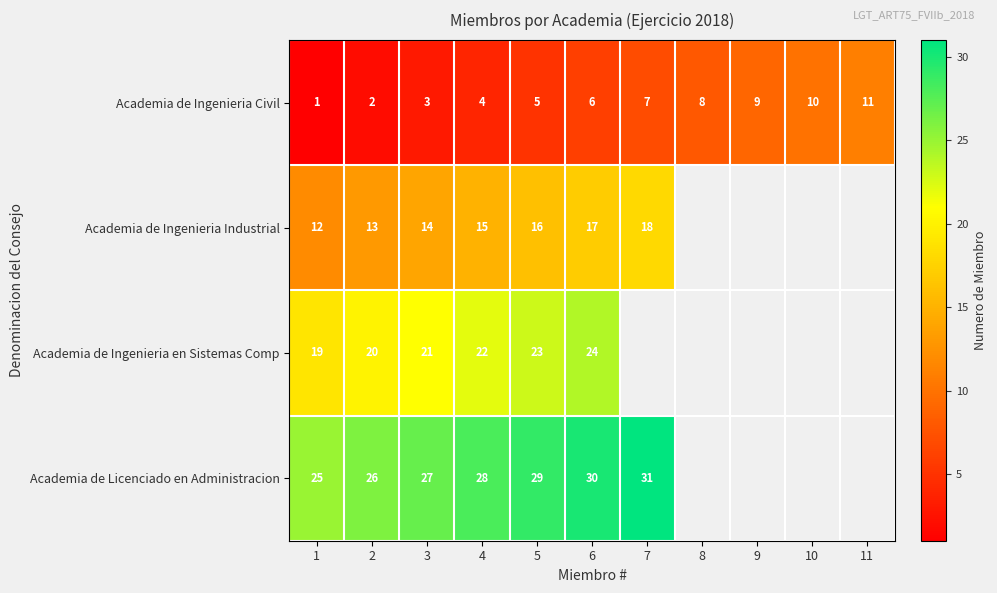

Between 7 and 11, which is larger?

11